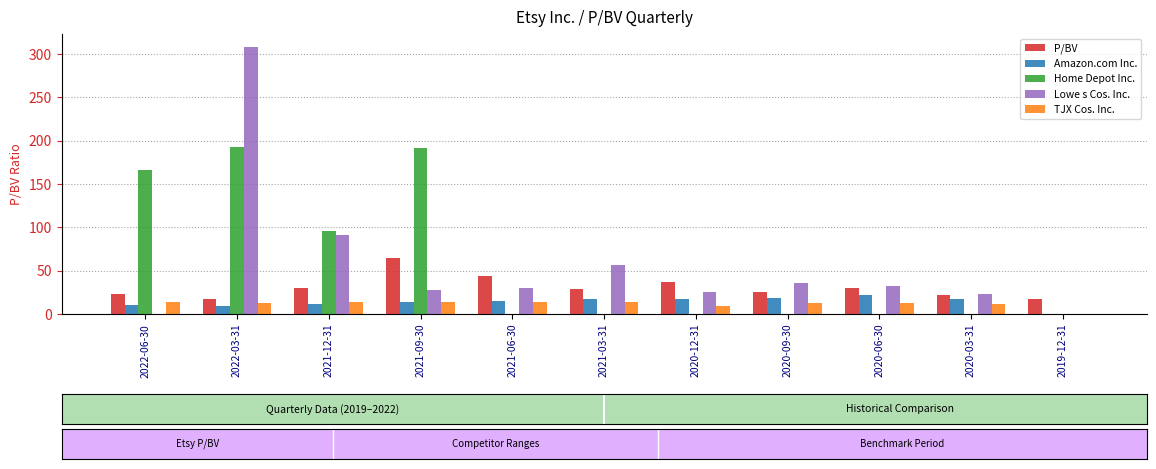

Between 2021-09-30 and 2020-12-31, which series saw the biggest shift?

Home Depot Inc.